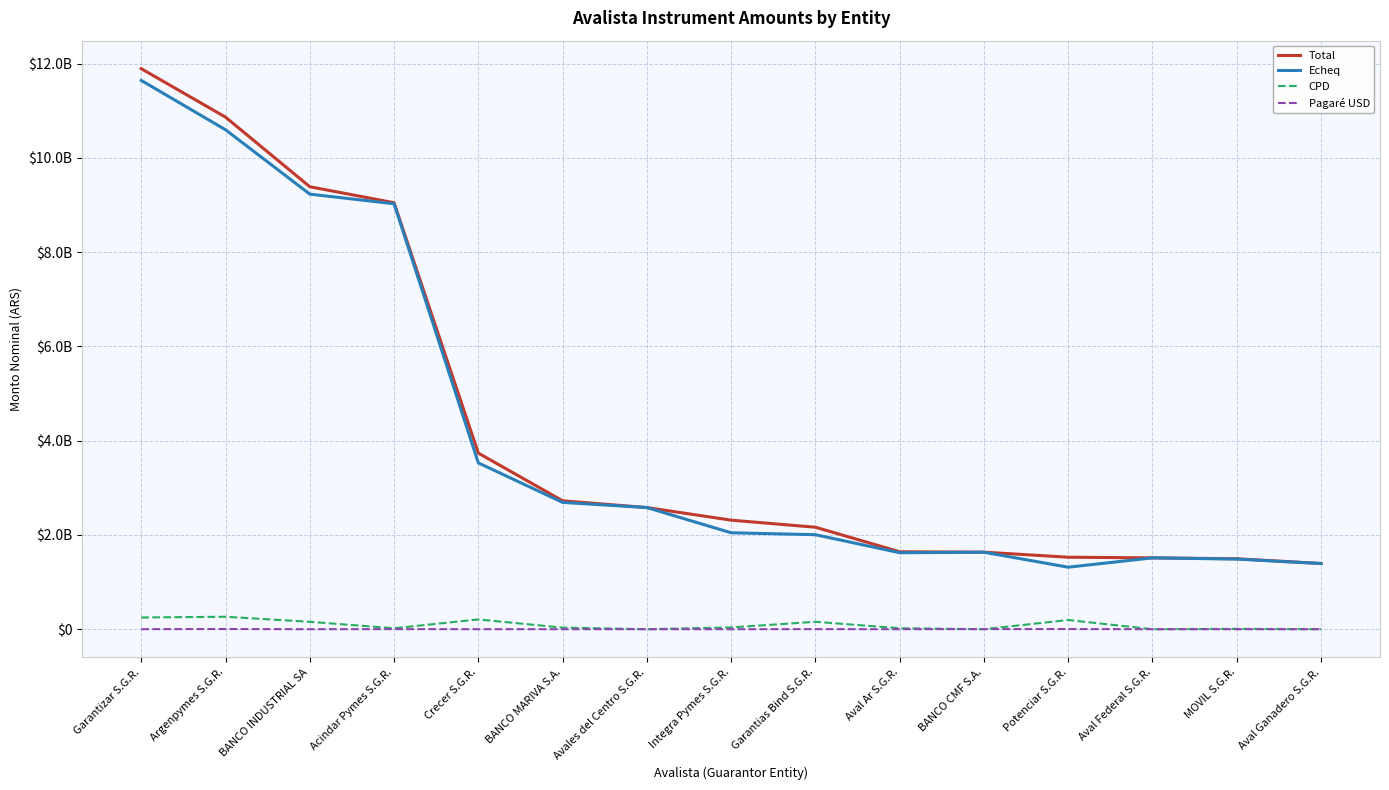

What are all the series names shown in the legend?

Total, Echeq, CPD, Pagaré USD